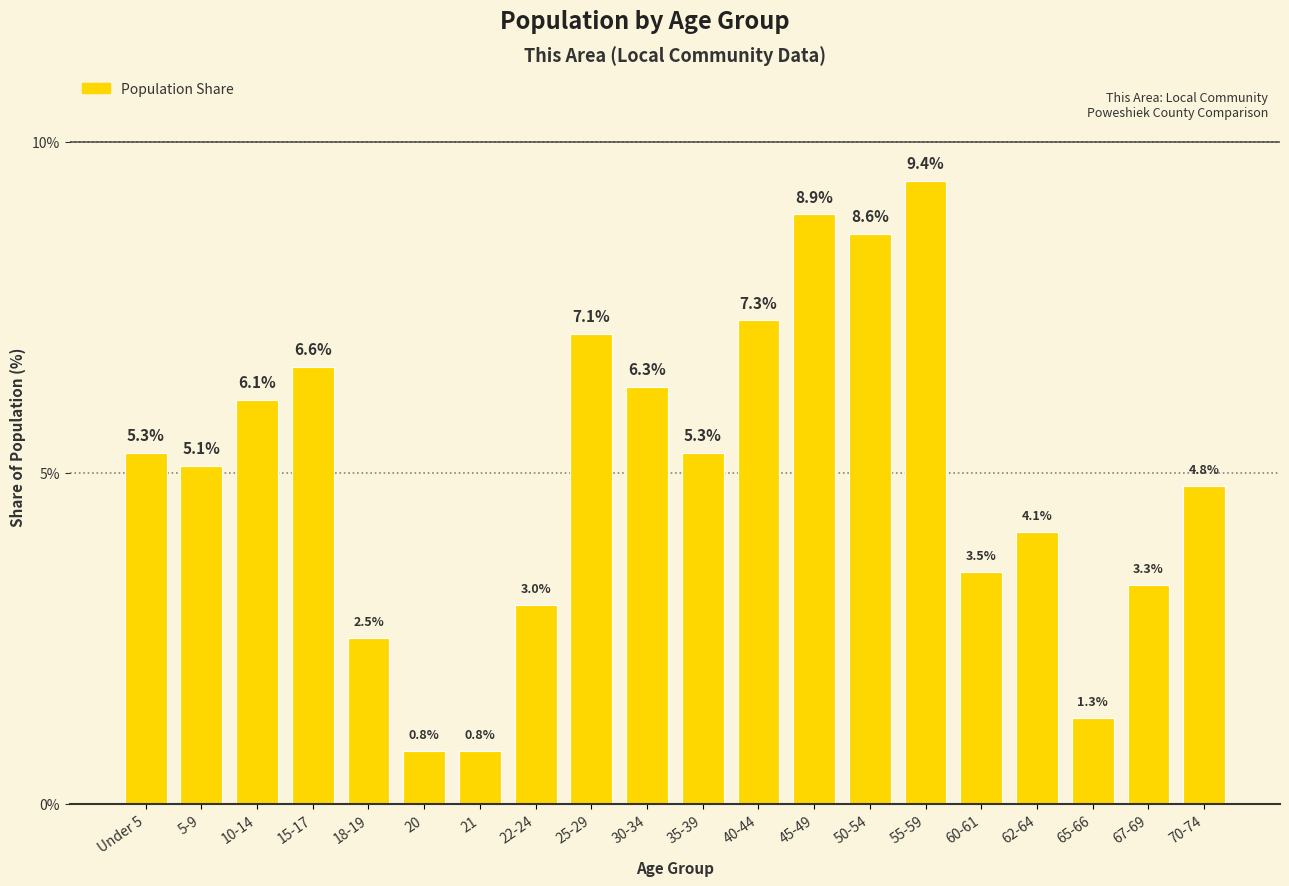

Approximately how many times larger is the value at 18-19 compared to 65-66?

1.9